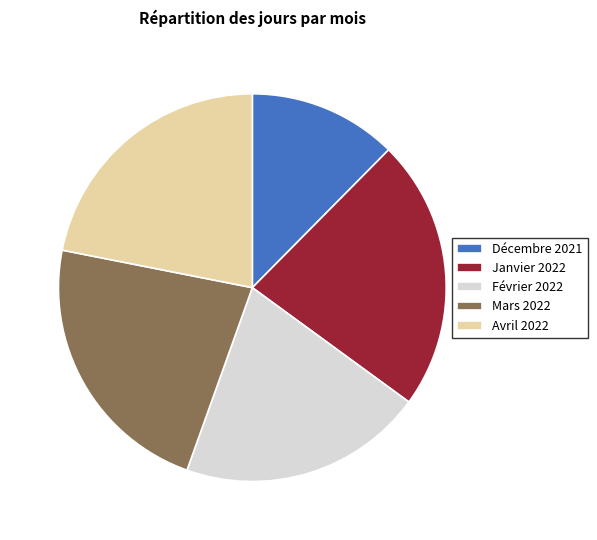

The Avril 2022 slice represents 35% of the pie. True or false?

False